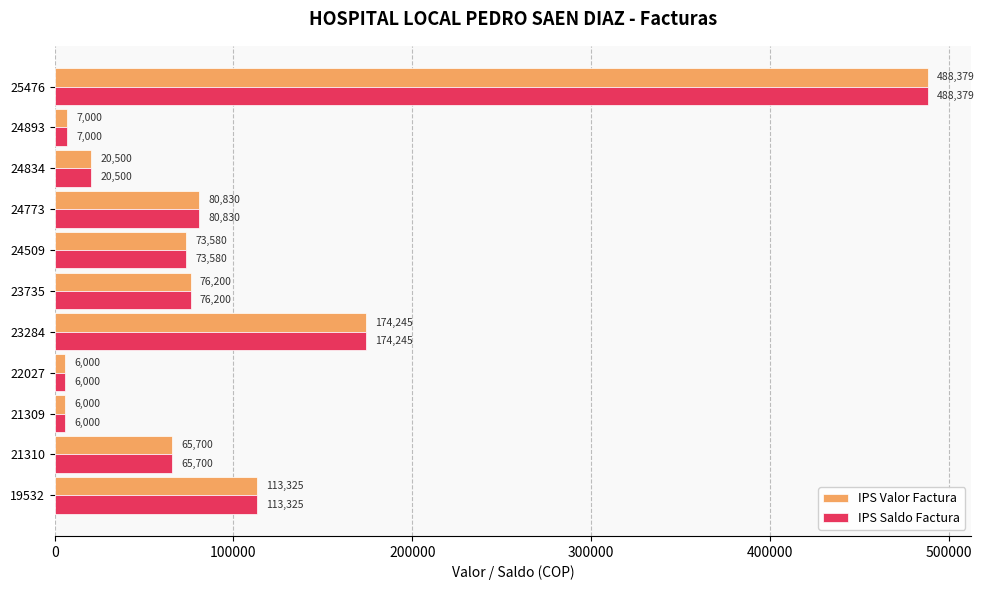

What is the average value of the IPS Saldo Factura series?

101069